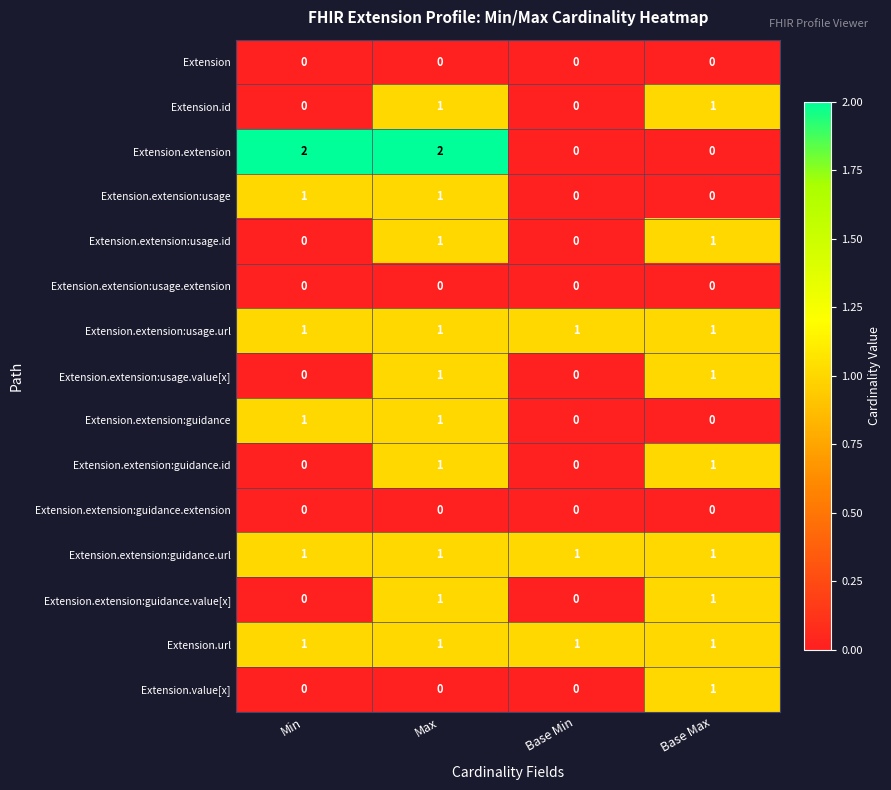

Which series has the largest range (max minus min)?

Extension.extension